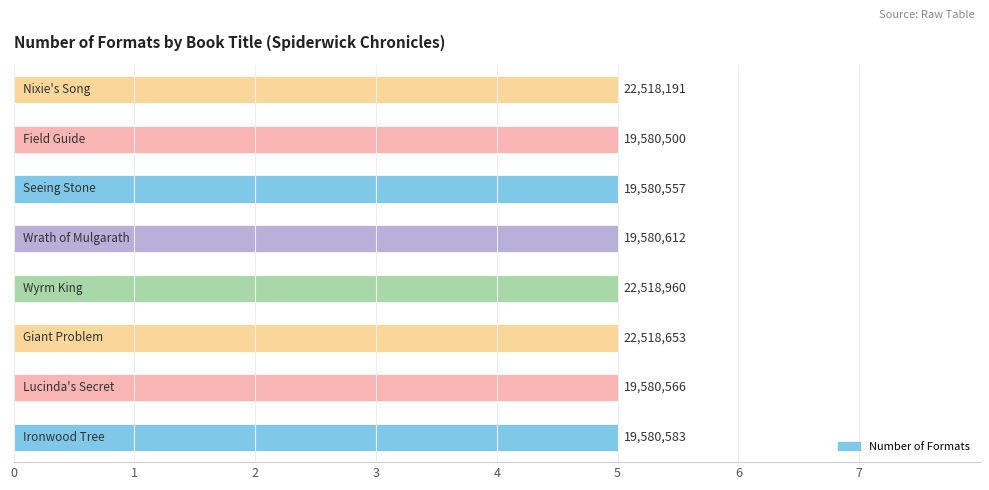

How many series are shown in this chart?

1